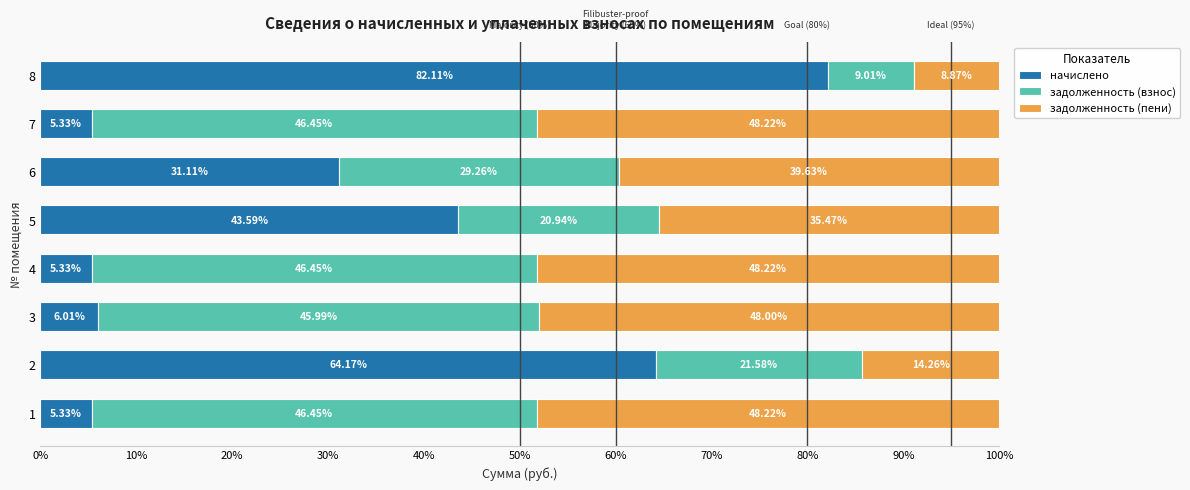

What is the total value across all series at 1?

100.0